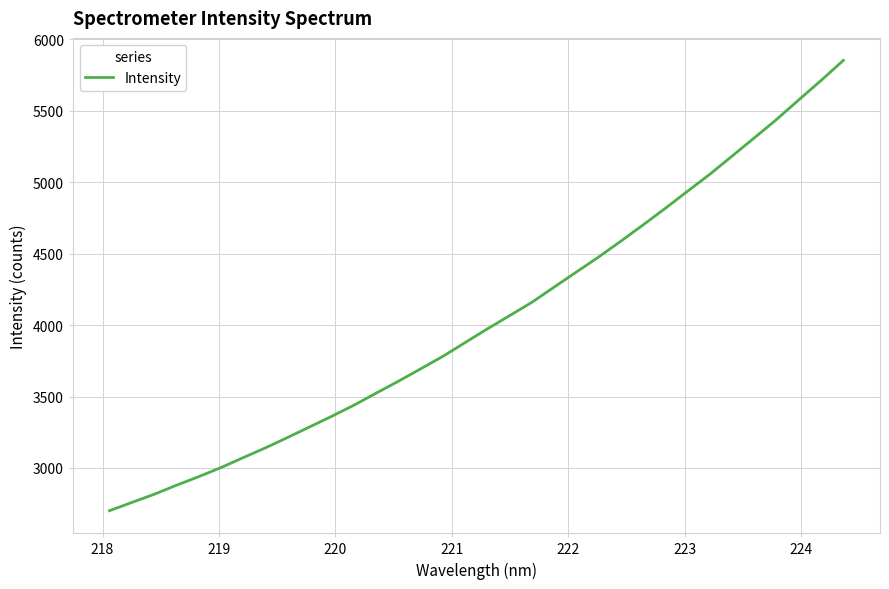

What is the average value?

4047.4